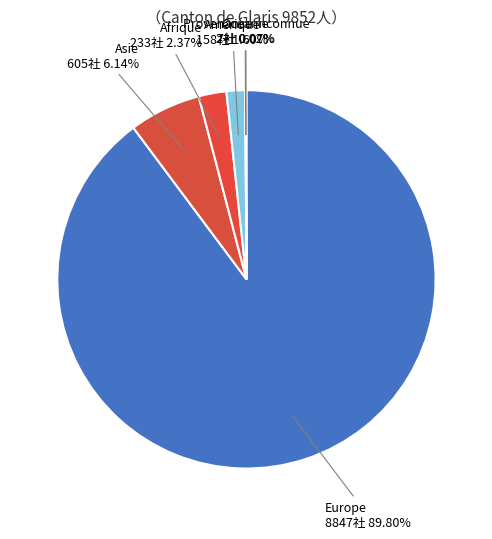

Which category has the biggest portion of the pie?

Europe